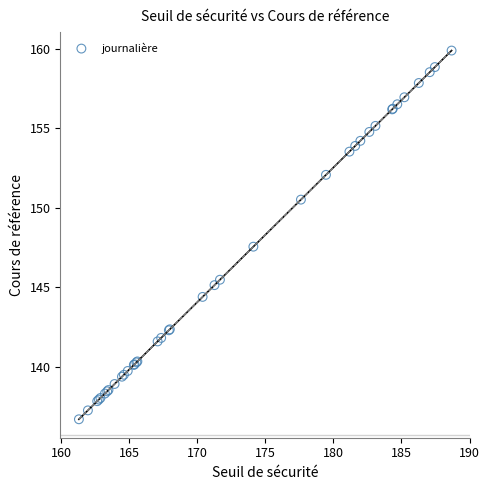

What Y value in the scatter plot is closest to 148?

147.6